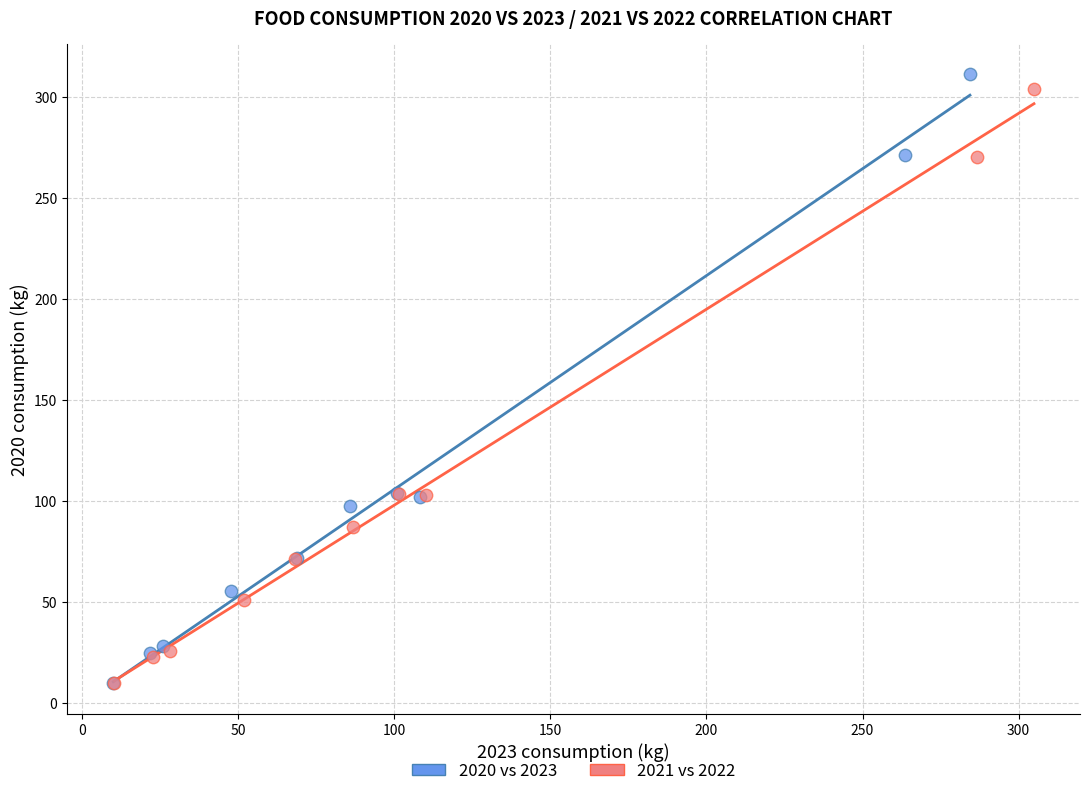

Which series has the largest Y range (max minus min)?

2020 vs 2023